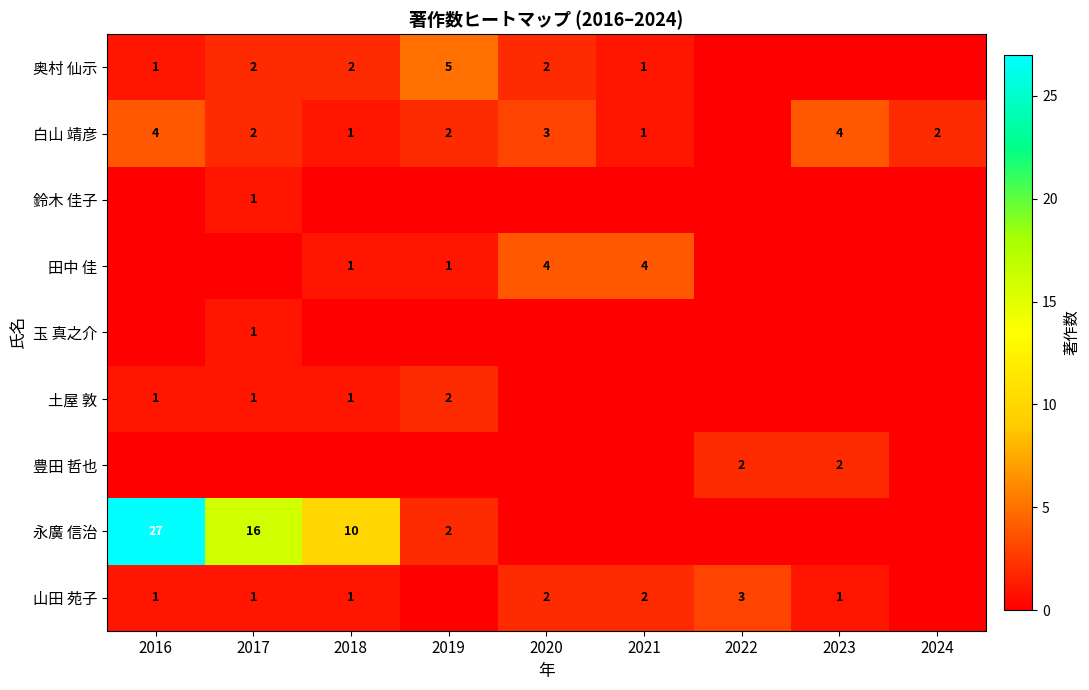

At how many categories does at least one series exceed 7?

3